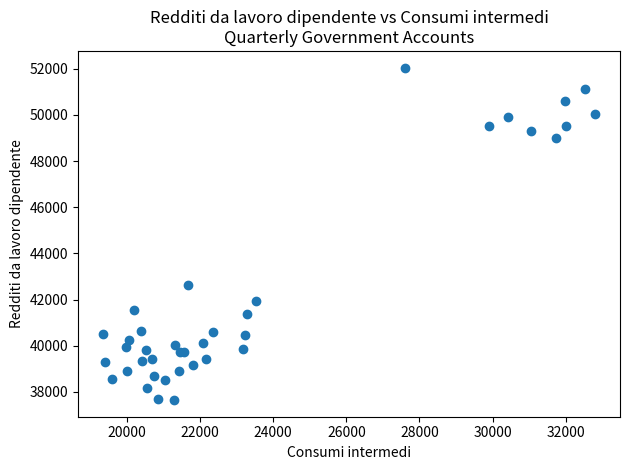

What Y value in the scatter plot is closest to 44847?

42642